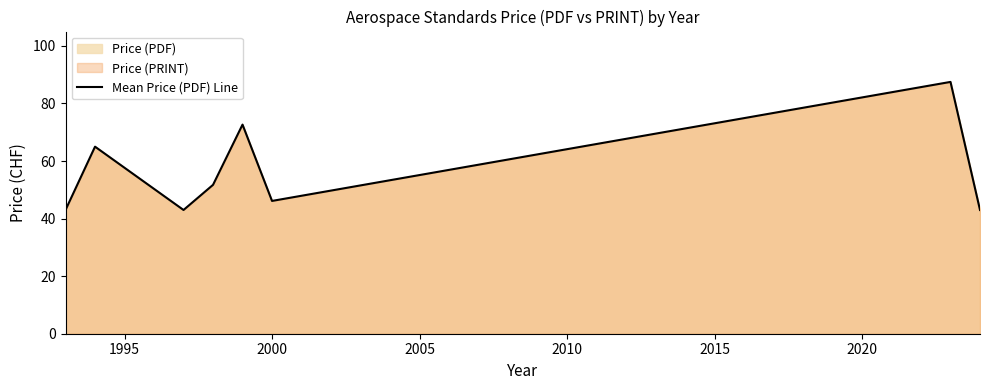

Reading left to right, transcribe all the data shown in this chart.

43.0	65.0	43.0	51.7	72.7	46.1	87.5	43.0